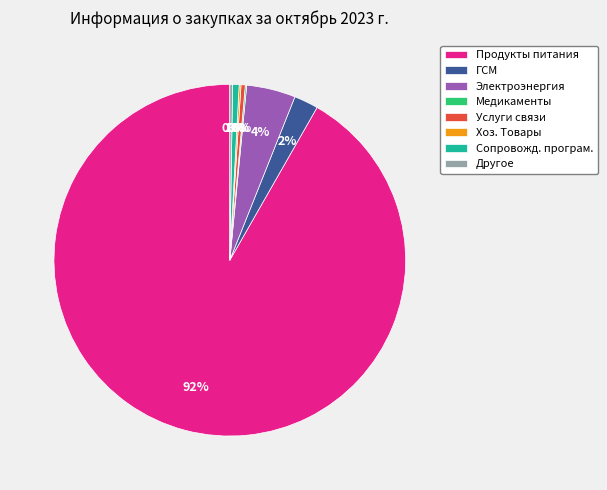

Which category accounts for the majority?

Продукты питания